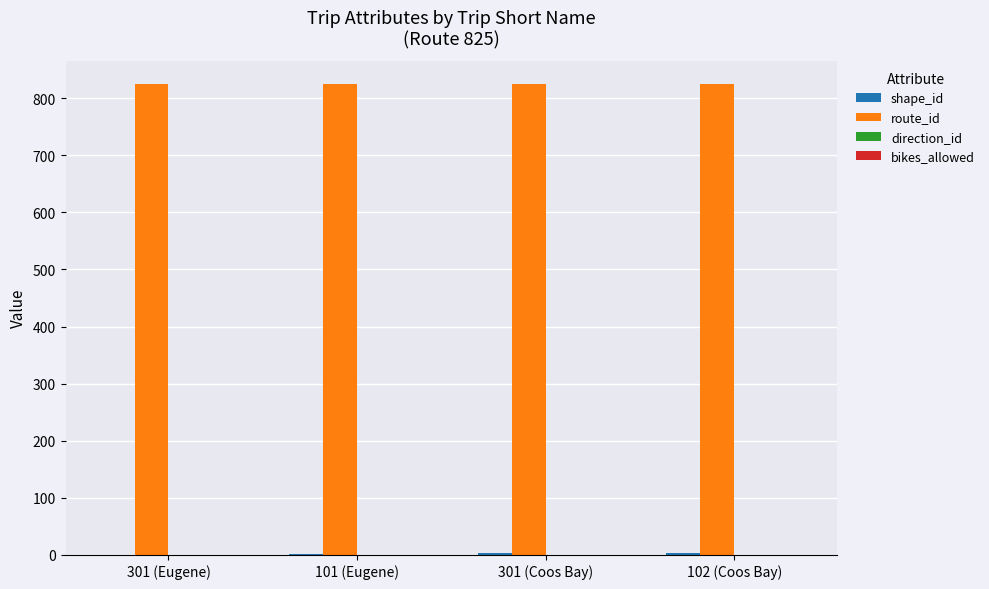

Which series has the largest total across all categories?

route_id